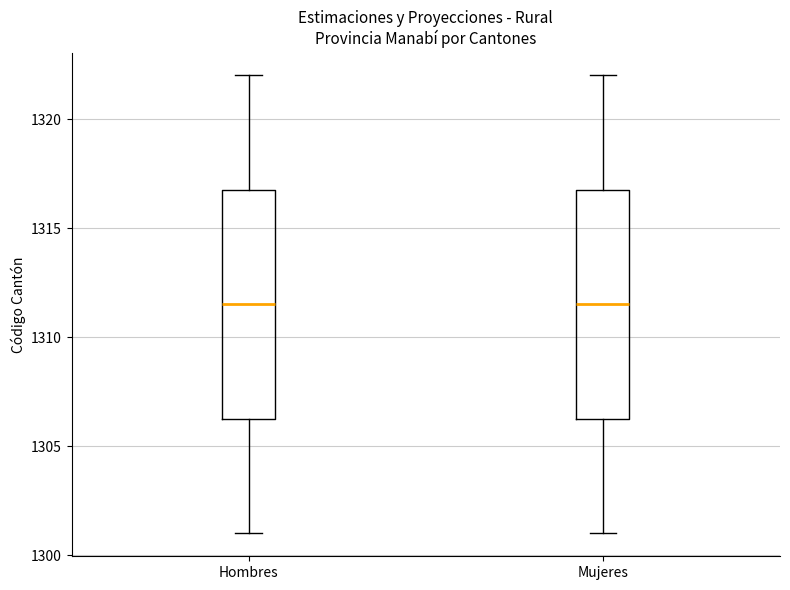

Reading left to right, transcribe this box plot: for each box, give where its median line is, the range the box spans, and where its two whiskers end, as read against the y-axis. The values are not printed on the chart, so give them approximately, as read against the axis.

Hombres: median 1311.5, box 1306.5 to 1317.0, whiskers 1301.0 to 1322.0
Mujeres: median 1311.5, box 1306.5 to 1317.0, whiskers 1301.0 to 1322.0